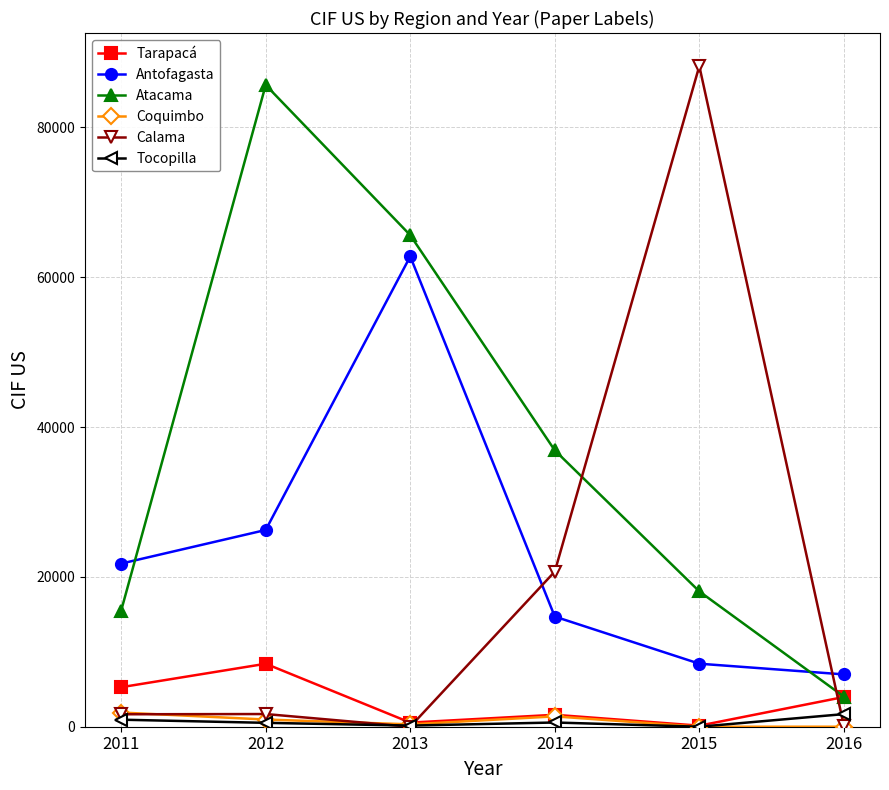

Is the value of Coquimbo at 2016 greater than the value of Atacama at 2015?

No